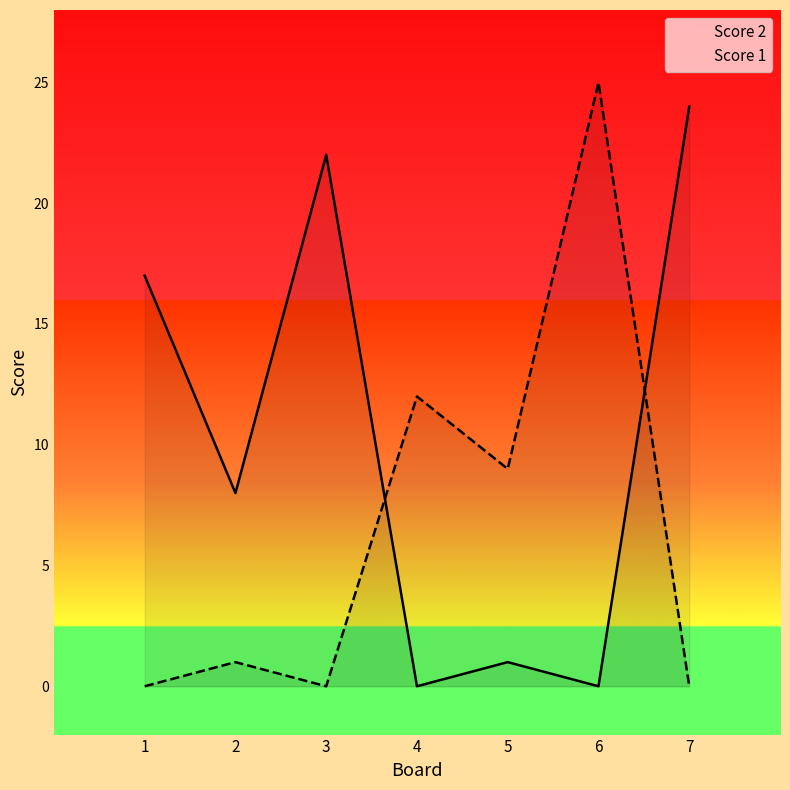

Which category has the highest value across all series?

6